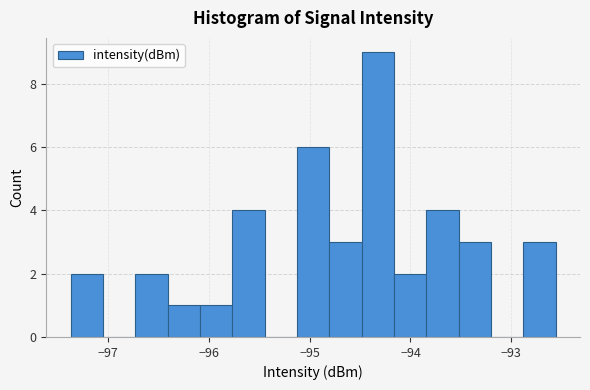

Read against the x-axis, roughly where is the centre of the tallest bar?

-94.3